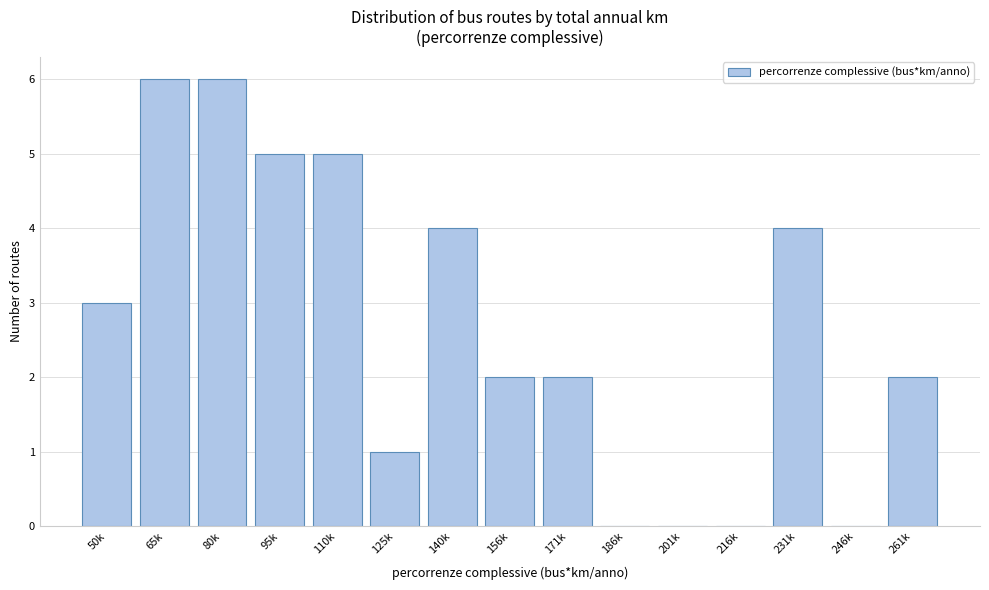

Reading left to right, extract all data points from this chart.

50k=3	65k=6	80k=6	95k=5	110k=5	125k=1	140k=4	156k=2	171k=2	186k=0	201k=0	216k=0	231k=4	246k=0	261k=2